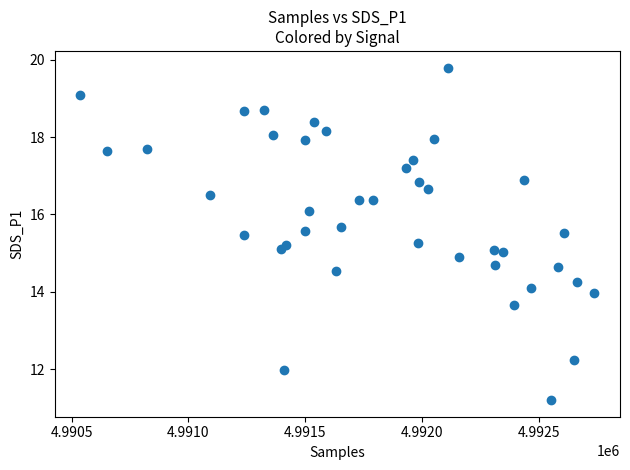

What is the range of X values (max minus min)?

2198.0